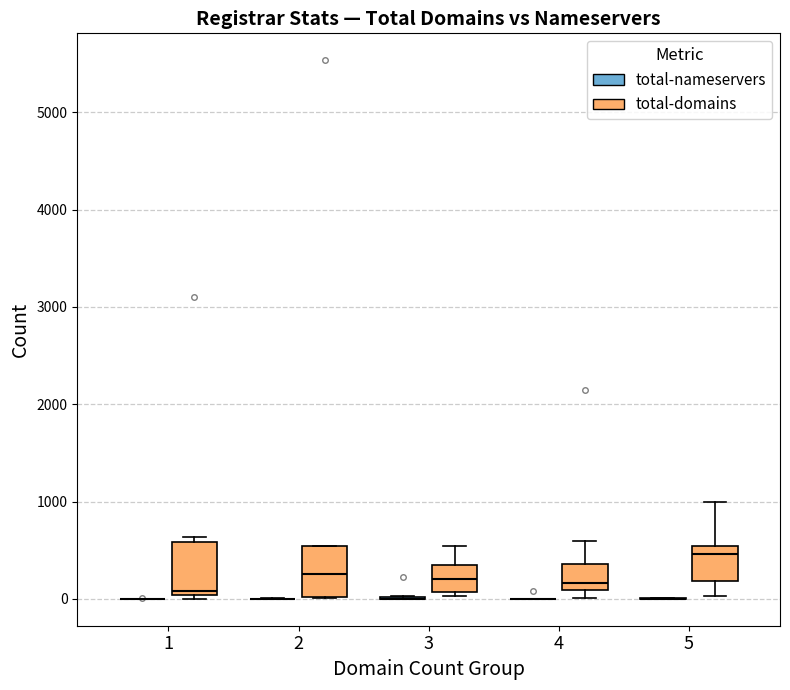

Reading left to right, read every box against the y-axis: the position of its median line, the range the box covers, and the ends of its whiskers. The values are not printed on the chart, so give them approximately, as read against the axis.

1 (total-nameservers): box collapsed to a line at 0, whiskers 0 to 0
1 (total-domains): median 100, box 0 to 600, whiskers 0 (just below the box's lower edge) to 600 (just above the box's upper edge)
2 (total-nameservers): box collapsed to a line at 0, whiskers 0 to 0
2 (total-domains): median 300, box 0 to 500, whiskers 0 to 500
3 (total-nameservers): box collapsed to a line at 0, whiskers 0 to 0
3 (total-domains): median 200, box 100 to 400, whiskers 0 to 500
4 (total-nameservers): box collapsed to a line at 0, whiskers 0 to 0
4 (total-domains): median 200, box 100 to 400, whiskers 0 to 600
5 (total-nameservers): box collapsed to a line at 0, whiskers 0 to 0
5 (total-domains): median 500 (just below the box's upper edge), box 200 to 500, whiskers 0 to 1000